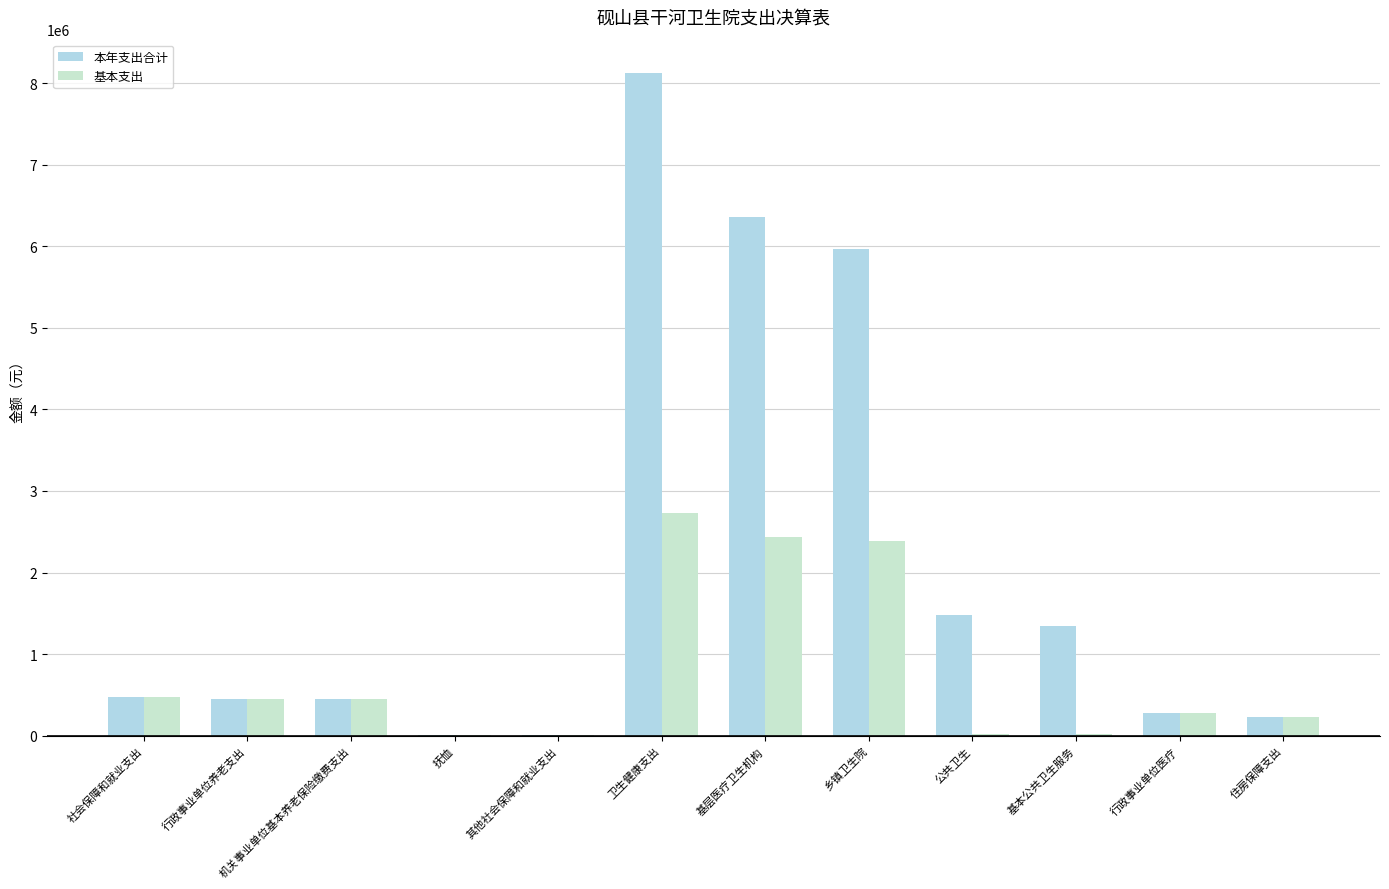

Which series has the largest range (max minus min)?

本年支出合计